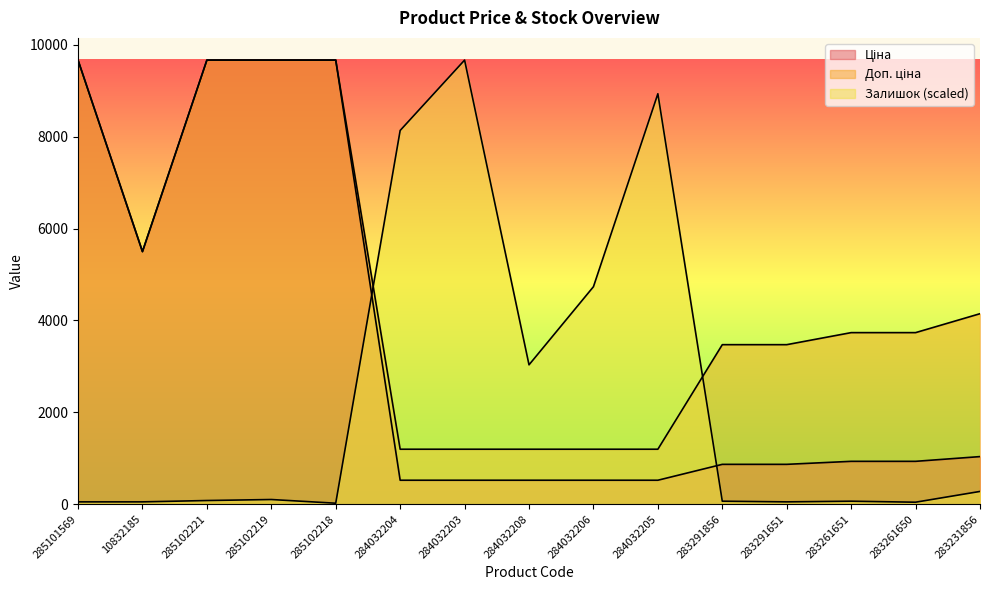

What is the difference between the maximum and minimum values in the Залишок series?

9642.7